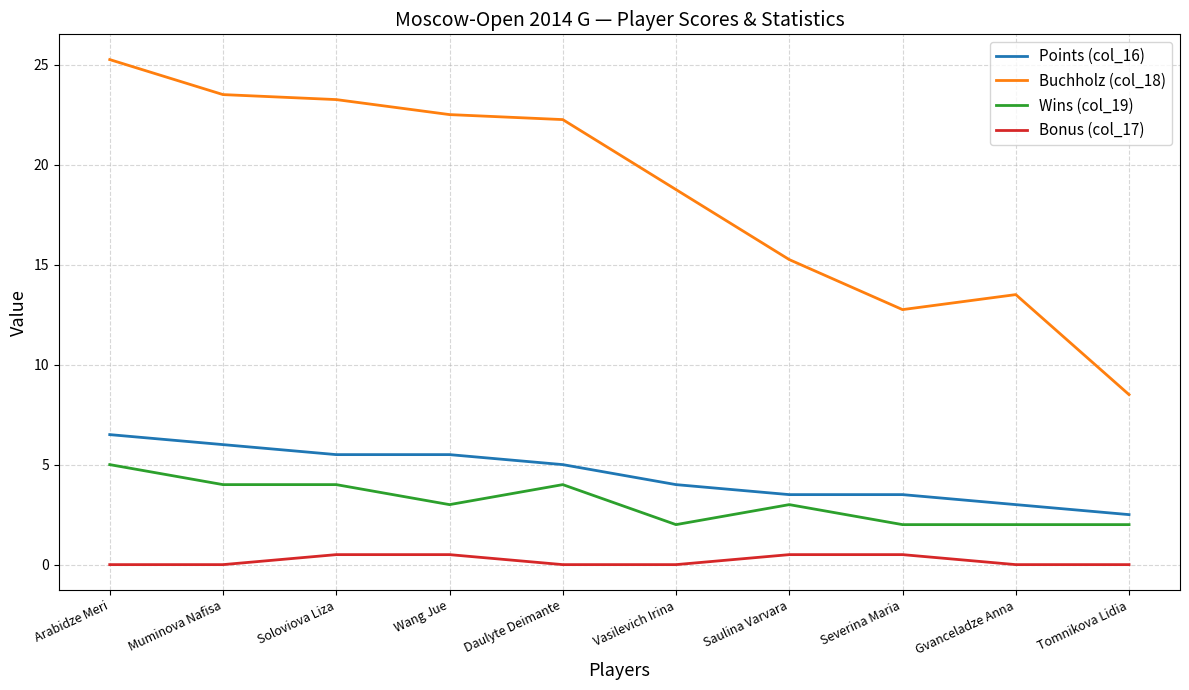

True or false: Points (col_16) has a value of 1.2 at Vasilevich Irina.

False